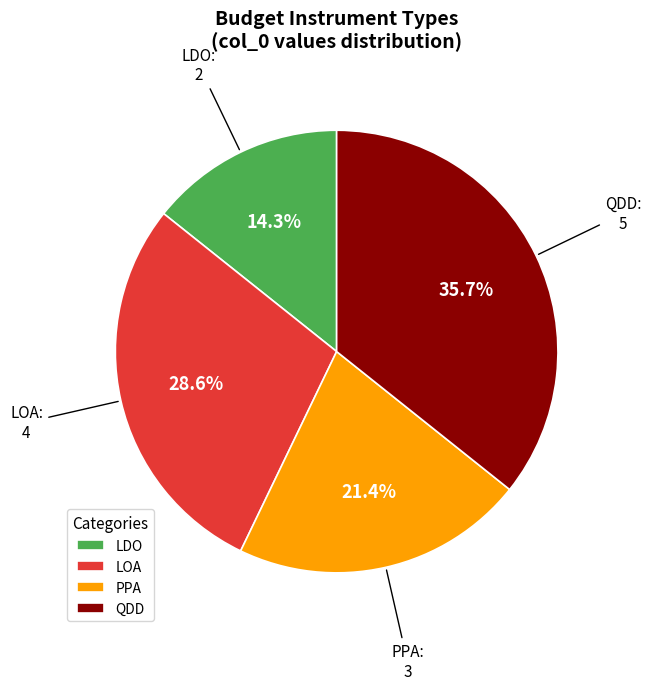

Is PPA the majority of the pie?

No